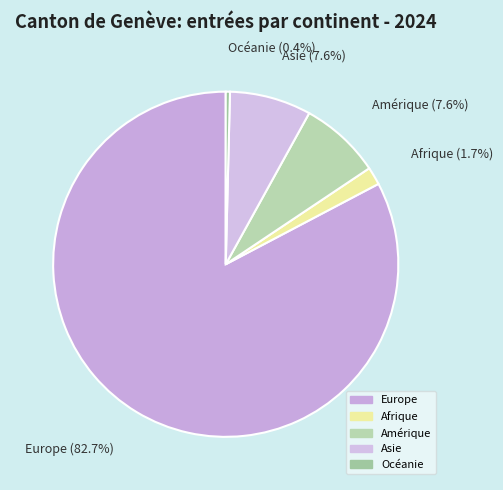

Which slice is the largest?

Europe